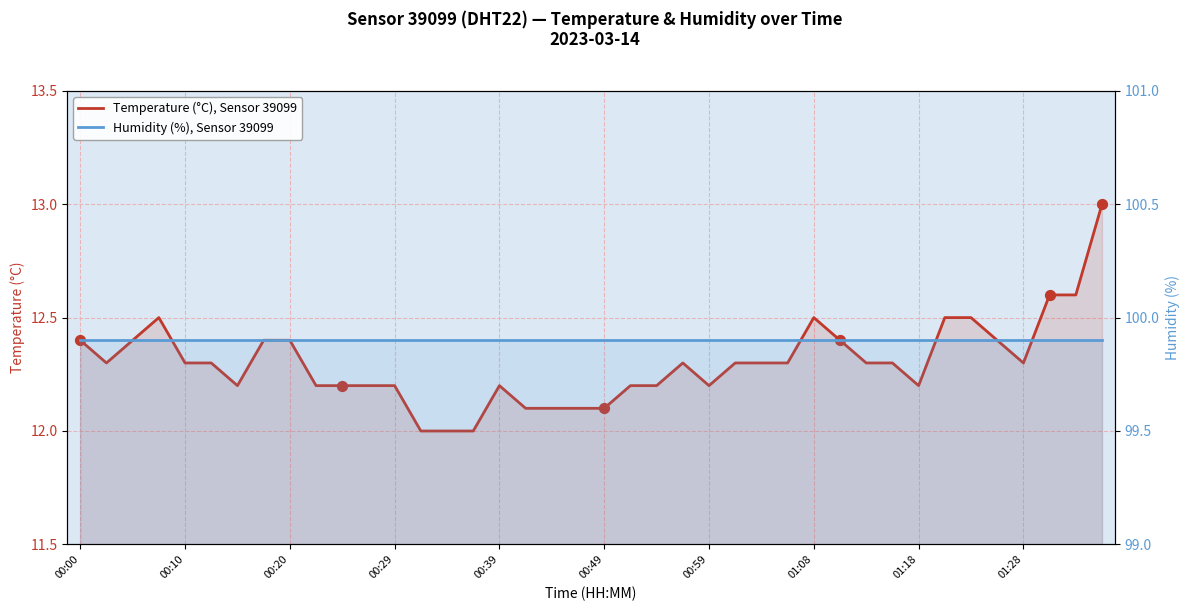

At how many categories does at least one series exceed 49?

40